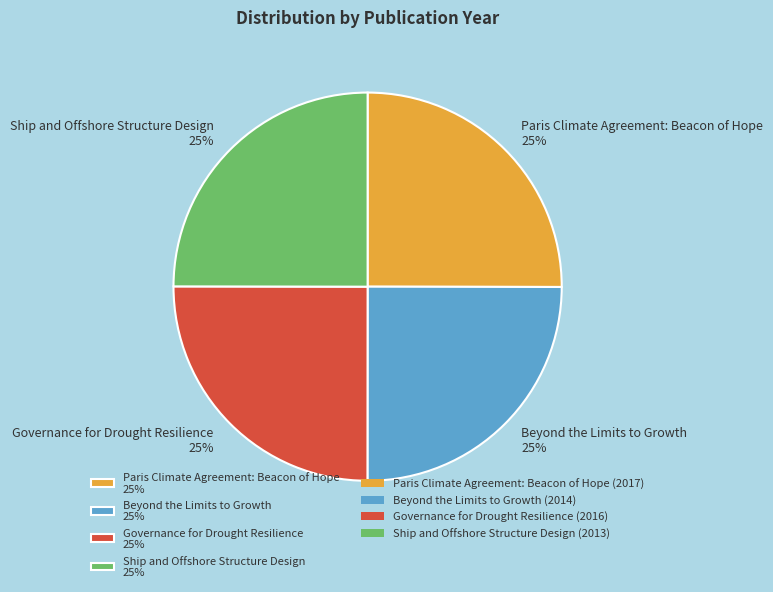

Approximately how many times larger is the value at Paris Climate Agreement: Beacon of Hope 25% compared to Ship and Offshore Structure Design 25%?

1.0